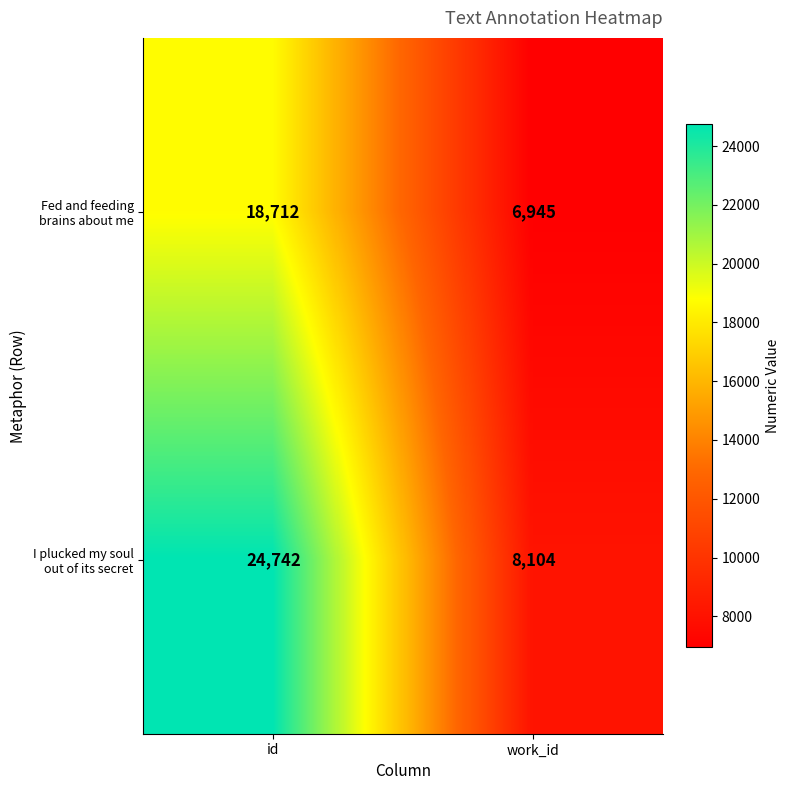

At which category is the sum across all series the highest?

id